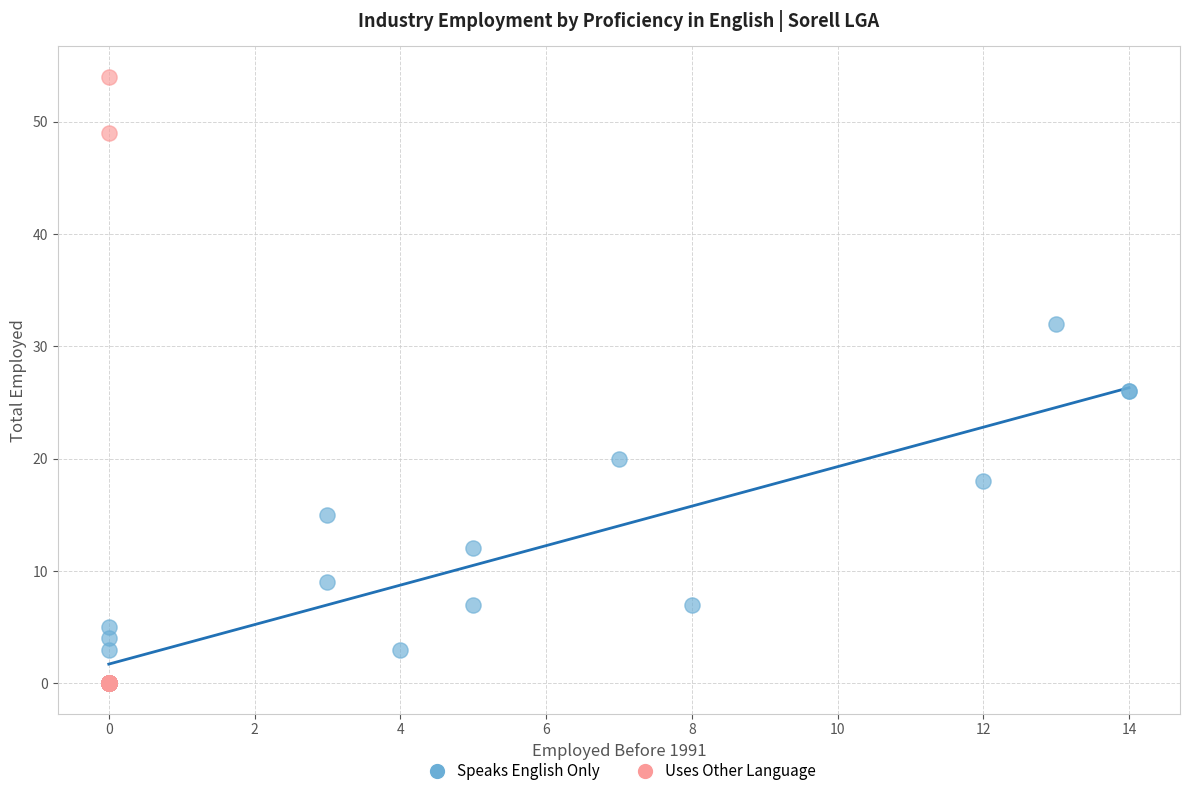

Which series has the largest Y range (max minus min)?

Uses Other Language